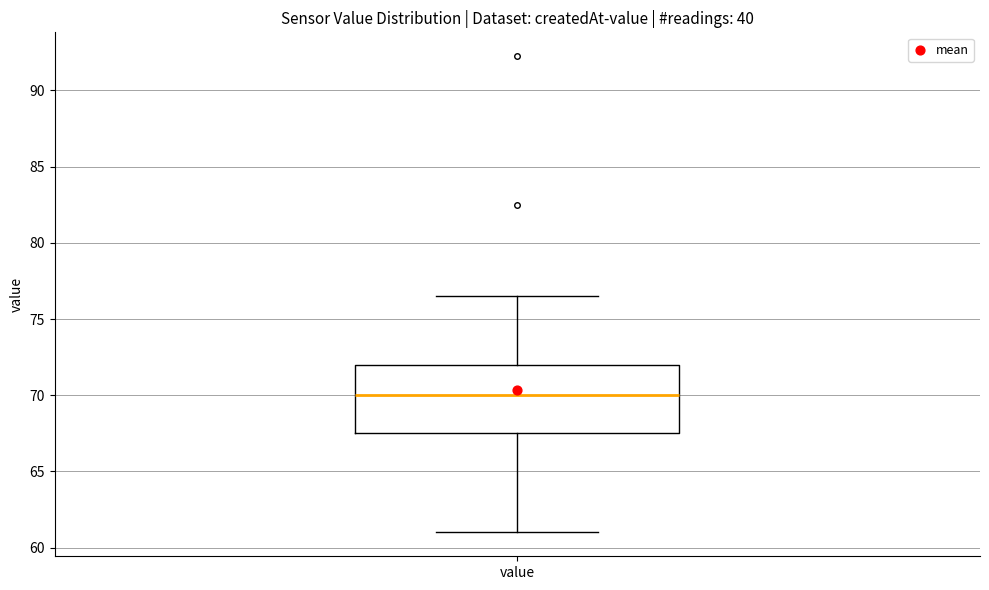

Where does the lower whisker of the box for value end on the y-axis? The values are not printed on the chart, so give them approximately, as read against the axis.

61.0